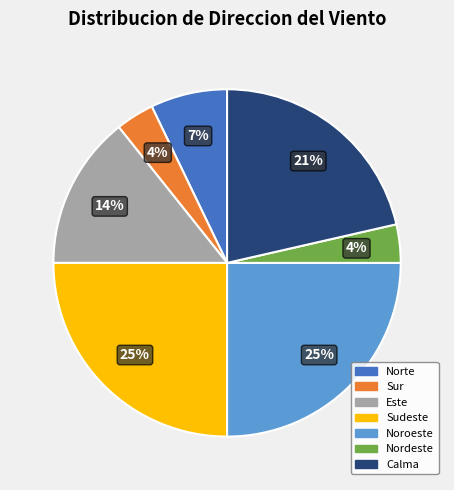

How many segments does this pie chart have?

7